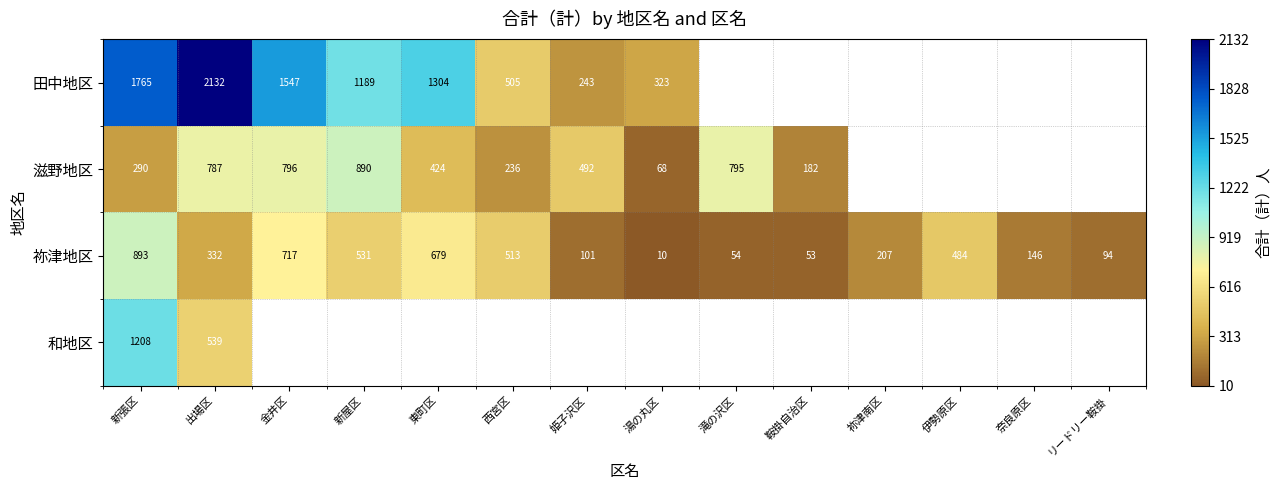

What is the highest value of the 祢津地区 series?

893